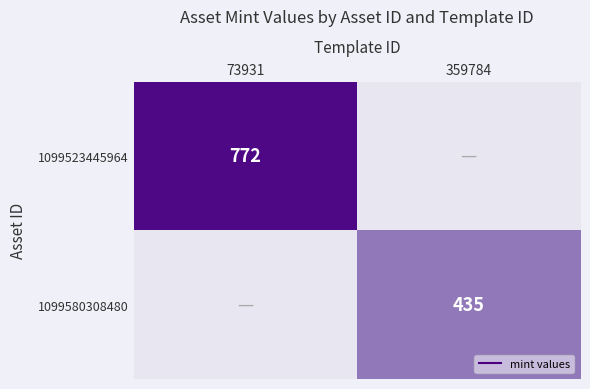

What is the sum of the 1099580308480 values at 73931 and 359784?

435